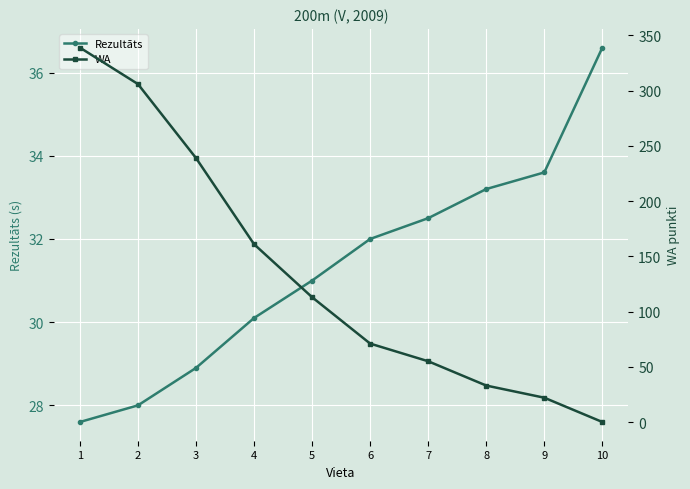

What is the value of the Rezultāts point at the 2nd from the left?

28.0